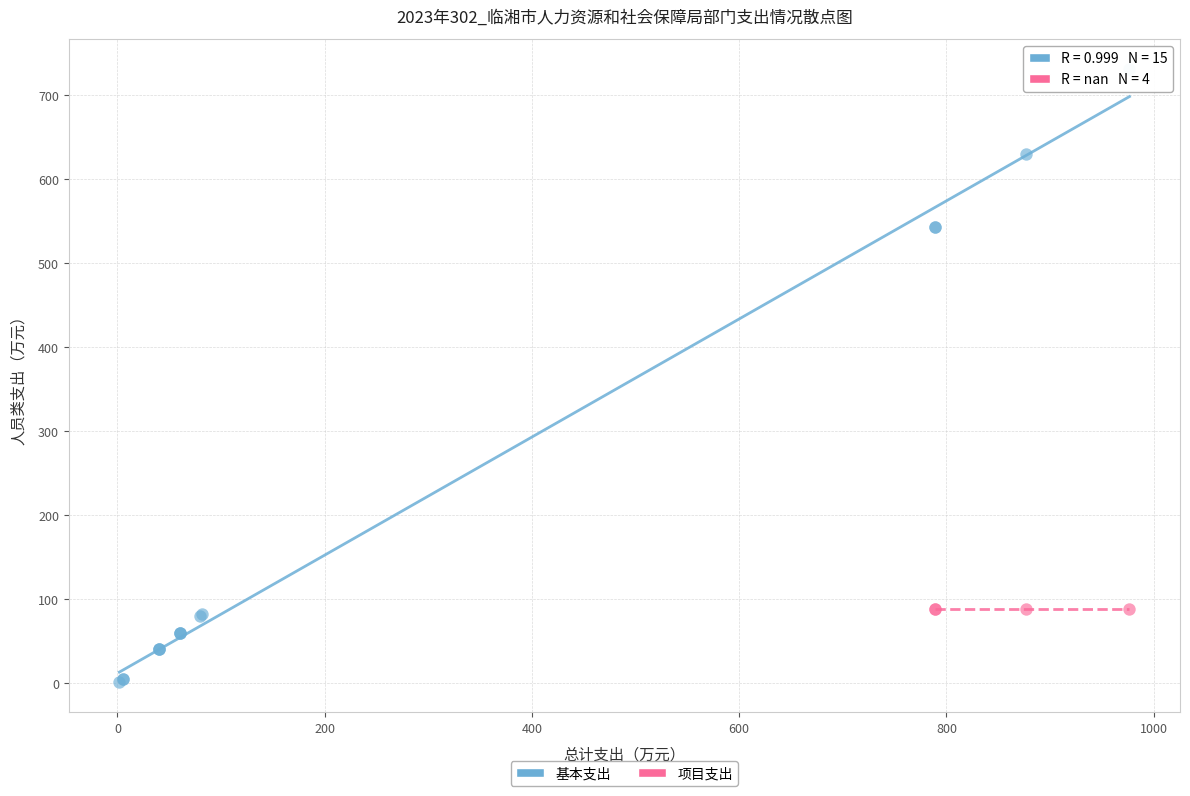

Which series reaches the minimum Y coordinate?

基本支出